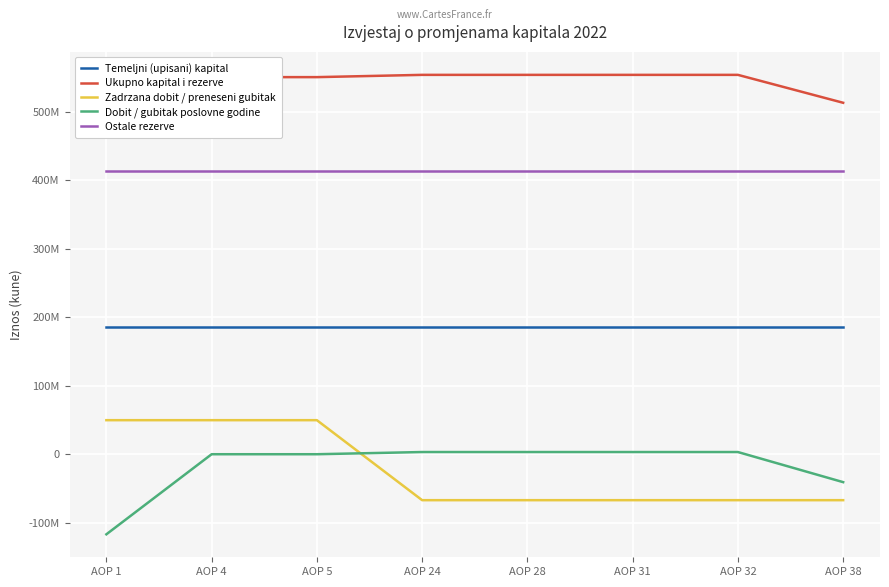

Reading left to right, extract all data points from this chart.

Temeljni (upisani) kapital: AOP 1=185315700	AOP 4=185315700	AOP 5=185315700	AOP 24=185315700	AOP 28=185315700	AOP 31=185315700	AOP 32=185315700	AOP 38=185315700
Ukupno kapital i rezerve: AOP 1=550306555	AOP 4=550306555	AOP 5=550306555	AOP 24=553622858	AOP 28=553622858	AOP 31=553622858	AOP 32=553622858	AOP 38=512881032
Zadrzana dobit / preneseni gubitak: AOP 1=49690494	AOP 4=49690494	AOP 5=49690494	AOP 24=-67048111	AOP 28=-67048111	AOP 31=-67048111	AOP 32=-67048111	AOP 38=-67048111
Dobit / gubitak poslovne godine: AOP 1=-116854007	AOP 4=0	AOP 5=0	AOP 24=3200901	AOP 28=3200901	AOP 31=3200901	AOP 32=3200901	AOP 38=-40741826
Ostale rezerve: AOP 1=413930804	AOP 4=413930804	AOP 5=413930804	AOP 24=413930804	AOP 28=413930804	AOP 31=413930804	AOP 32=413930804	AOP 38=413930804